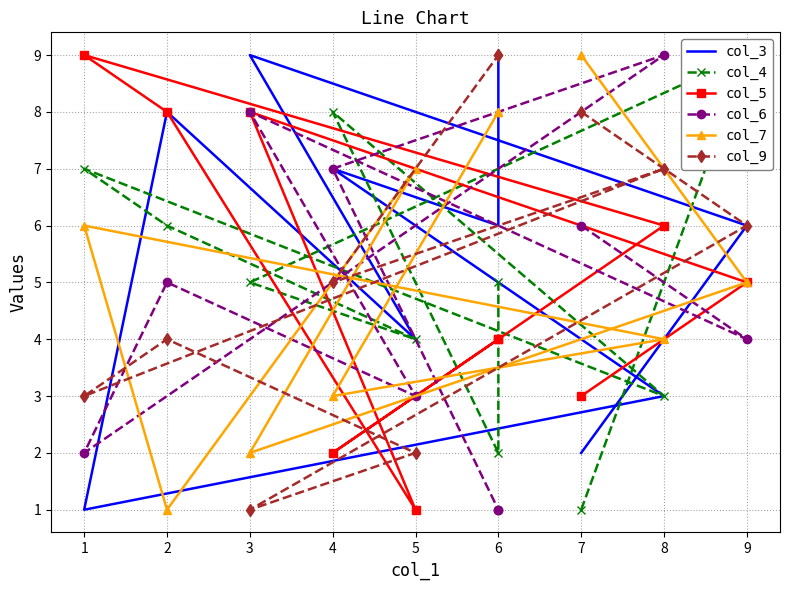

Reading right to left, extract all data points from this chart.

col_3: 9	6	7	3	1	8	4	9	6	2
col_4: 5	2	8	3	7	6	4	5	9	1
col_5: 4	4	2	6	9	8	1	8	5	3
col_6: 1	1	7	9	2	5	3	8	4	6
col_7: 8	8	3	4	6	1	7	2	5	9
col_9: 9	9	5	7	3	4	2	1	6	8